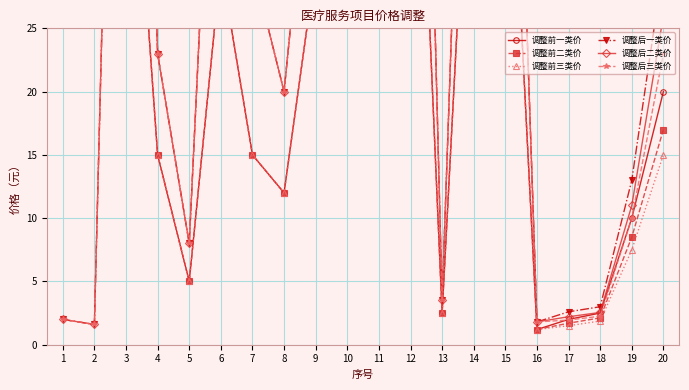

What is the sum of all 调整前三类价 values?

646.6